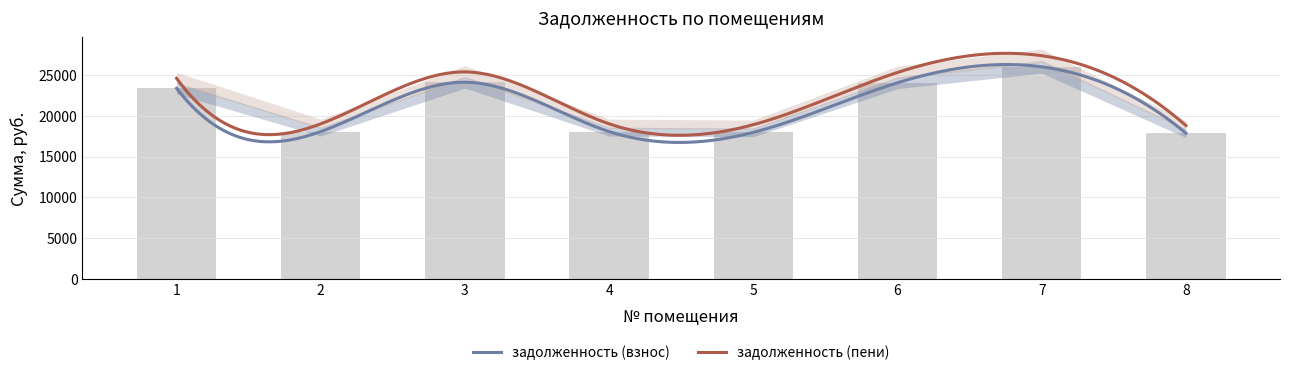

Is it true that the value at 6 is 9088.6?

False